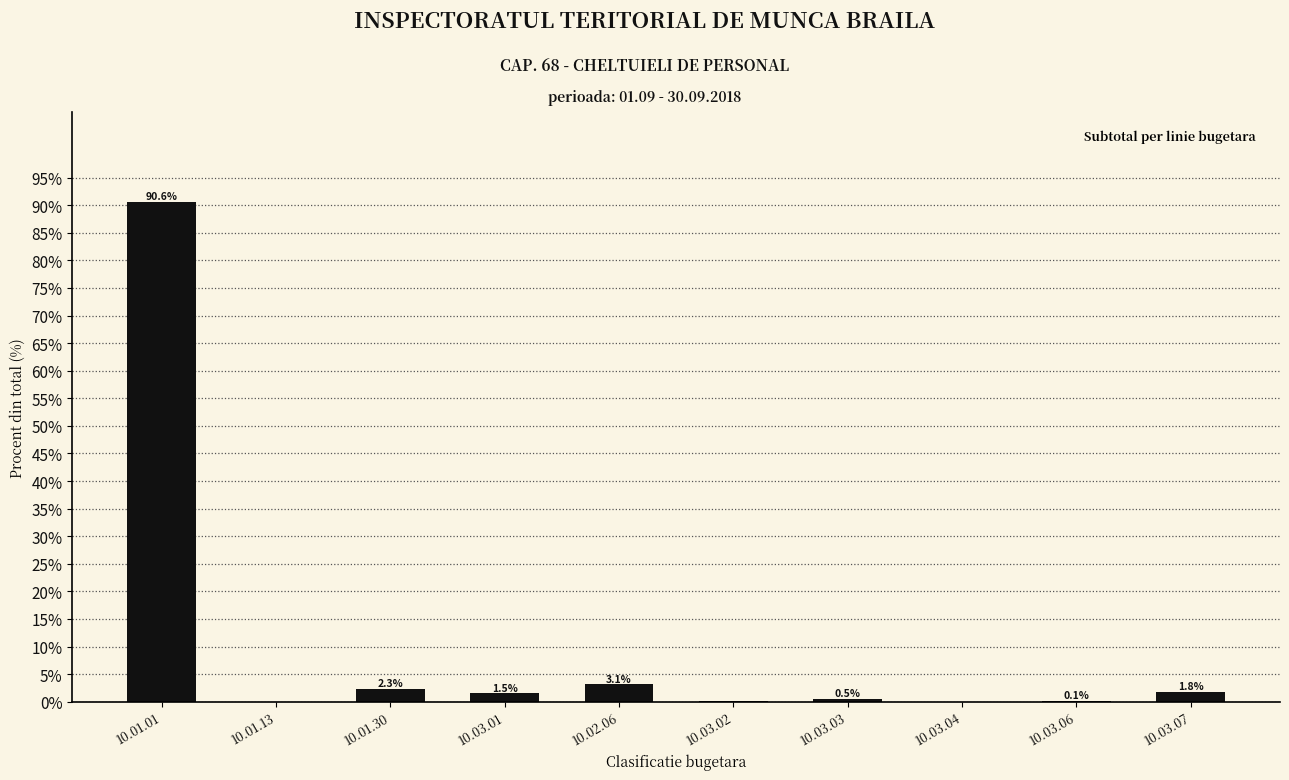

What is the sum of the values at 10.01.01 and 10.01.30?

92.9